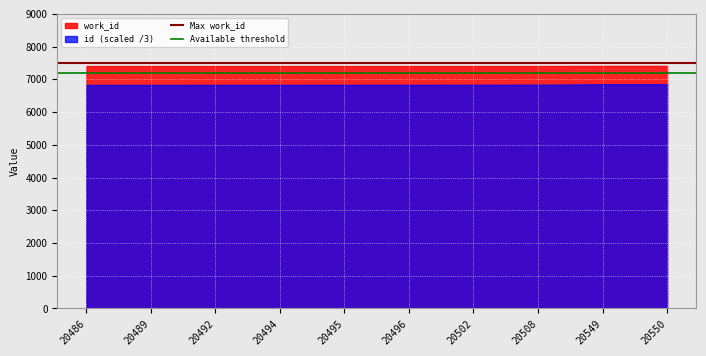

At 20486, list the series in order from largest to smallest.

work_id, id (scaled /3)